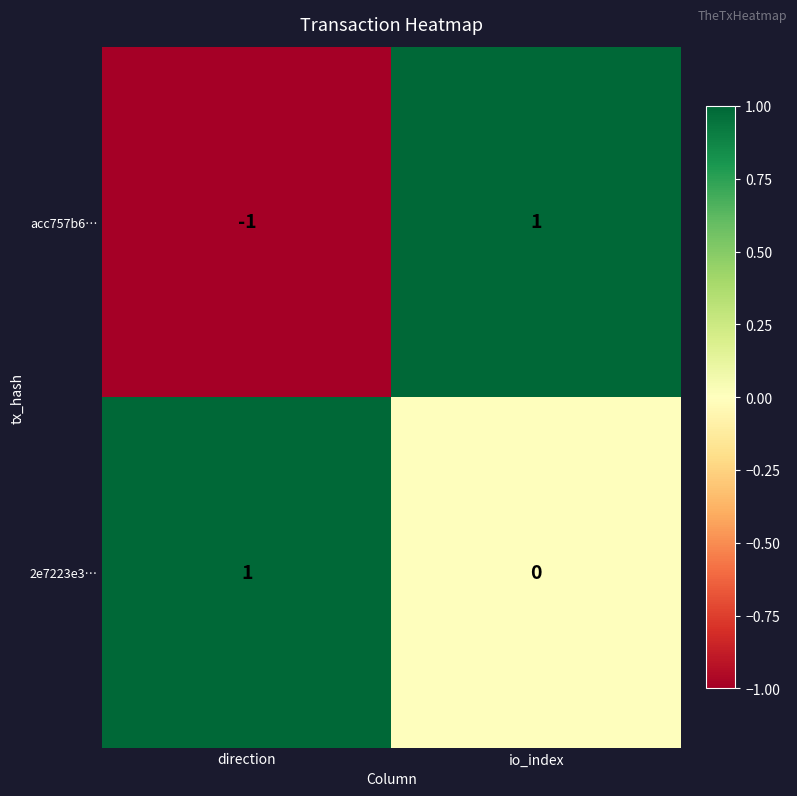

Where is acc757b6… nearest to the value 0?

direction